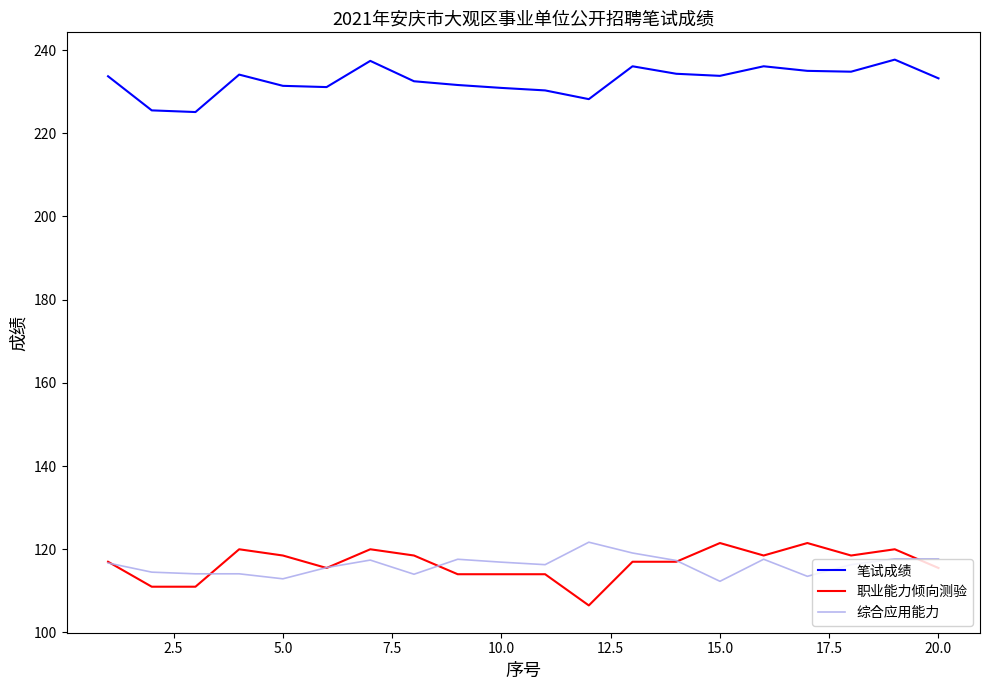

True or false: 职业能力倾向测验 and 笔试成绩 cross at least once.

False